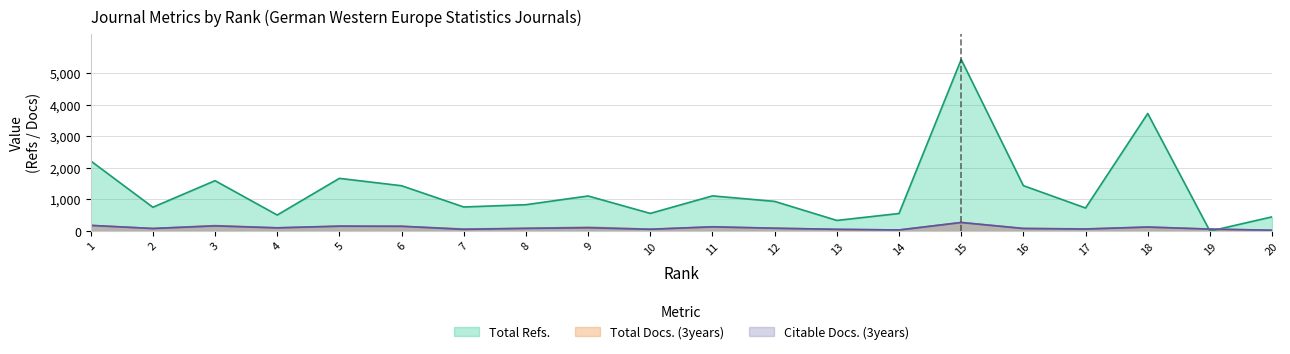

After their last crossing, which series has the higher values: Total Refs. or Total Docs. (3years)?

Total Refs.